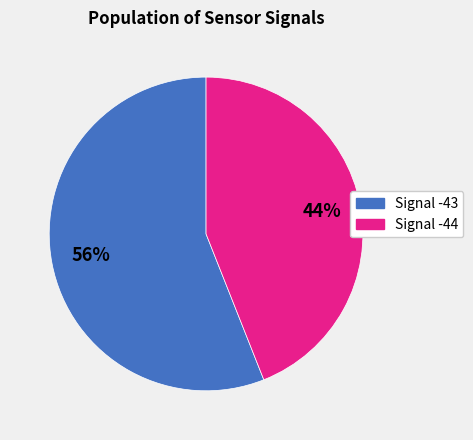

To the nearest percent, what is the average slice percentage?

50%